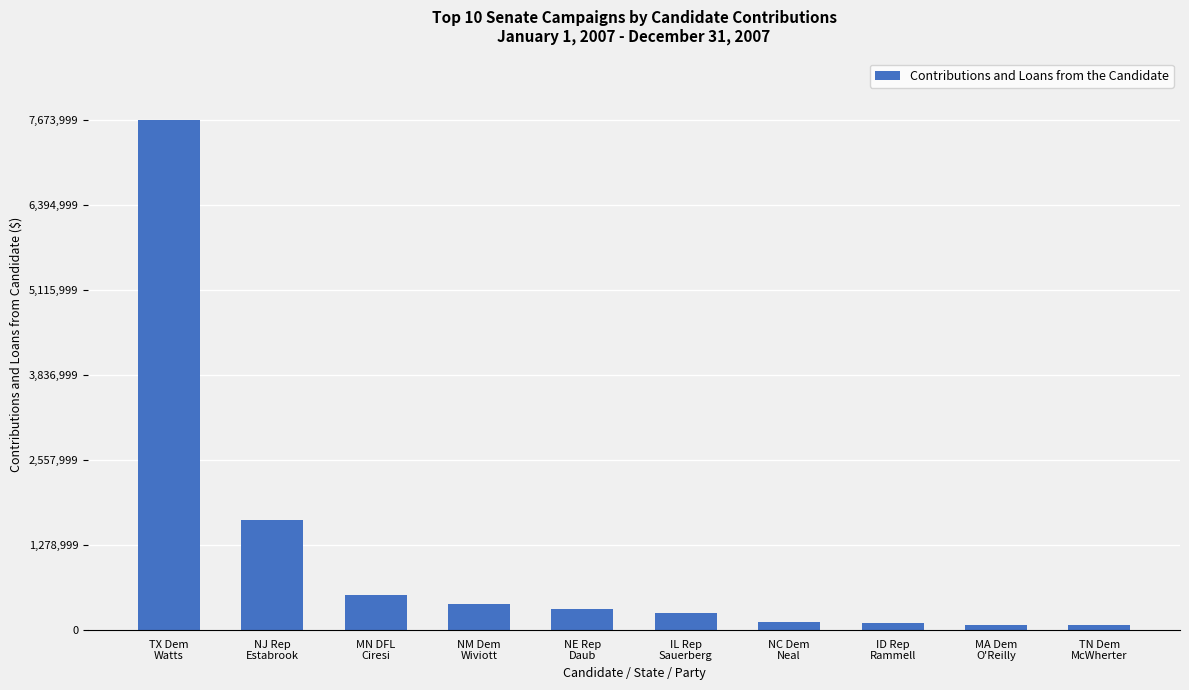

What is the sum of all values?

11209623